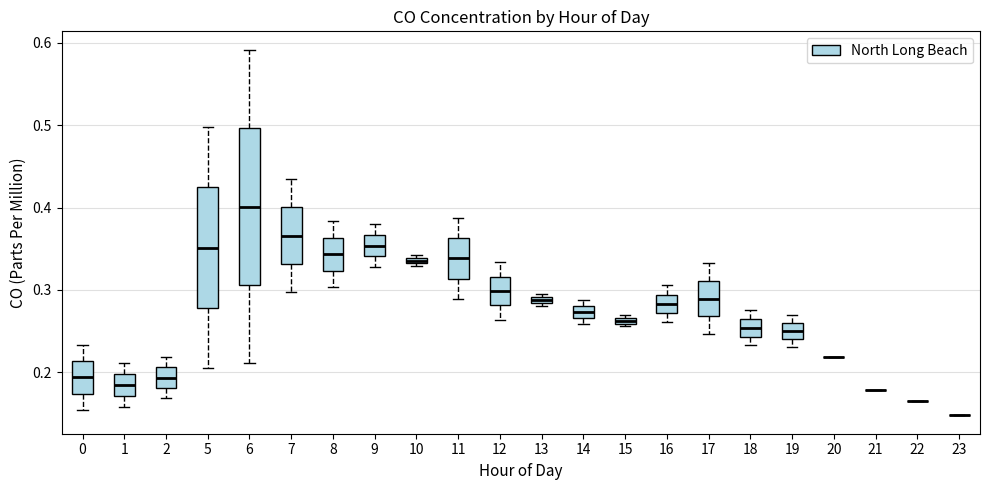

Comparing the boxes themselves (not the whiskers), which one is the tallest?

6